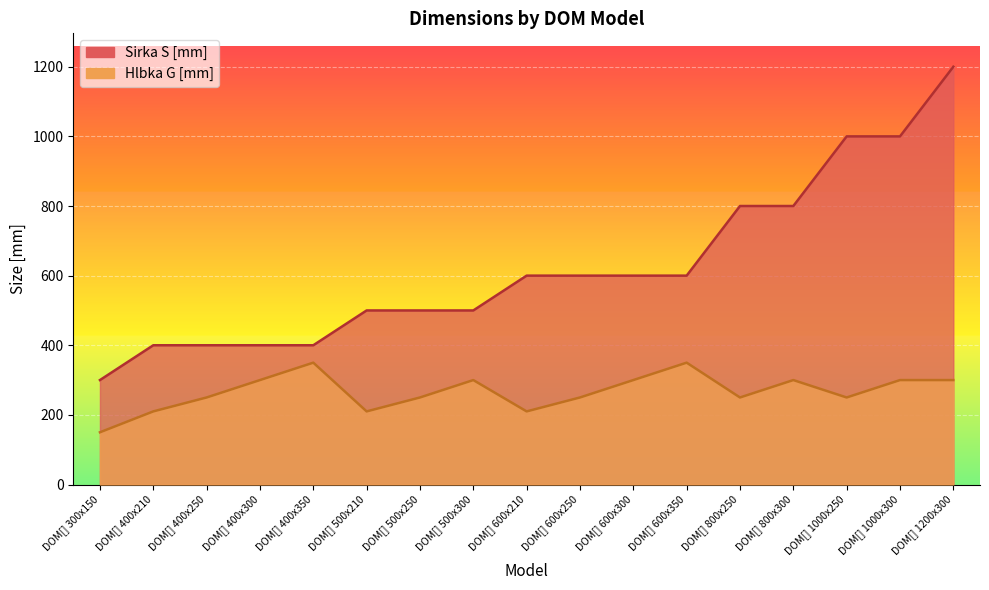

What is the sum of the Sirka S [mm] values at DOM[] 500x210 and DOM[] 1000x250?

1500